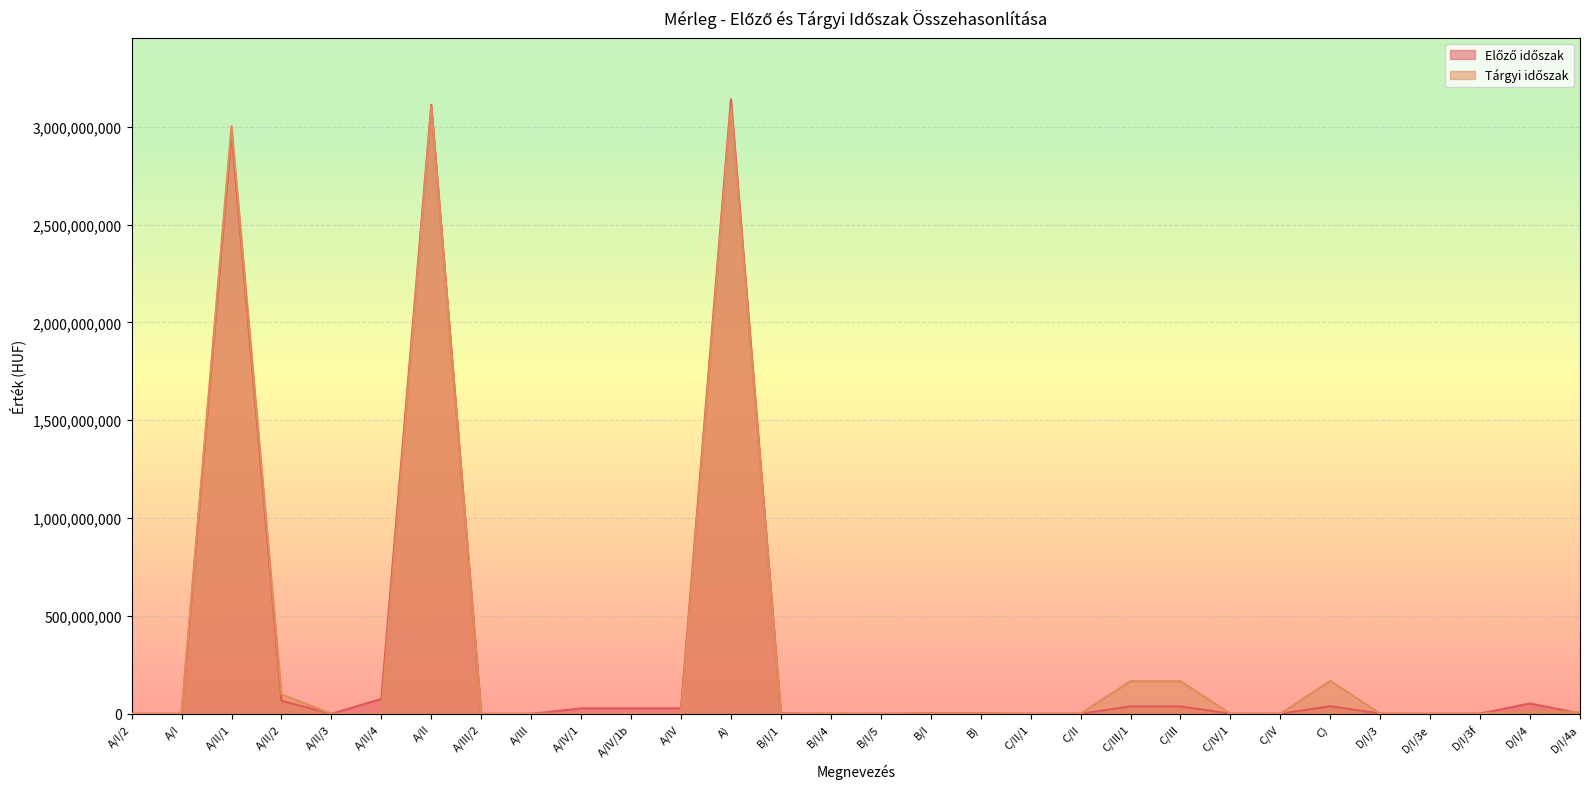

How many data points in Előző időszak are less than 2475000?

15